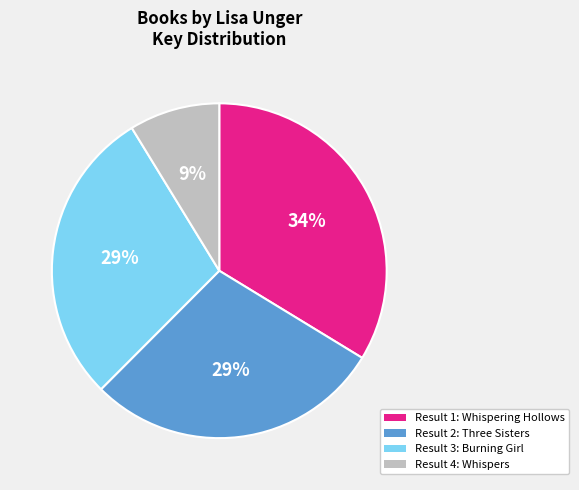

Is there a majority slice in this chart?

No